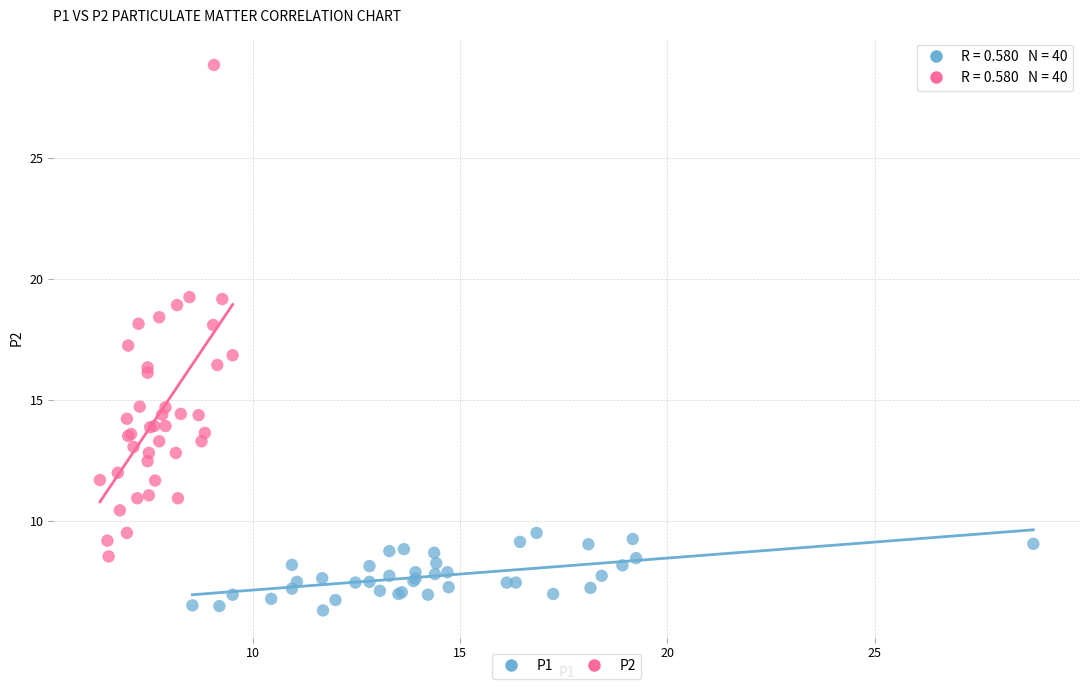

Which series reaches the minimum Y coordinate?

P1